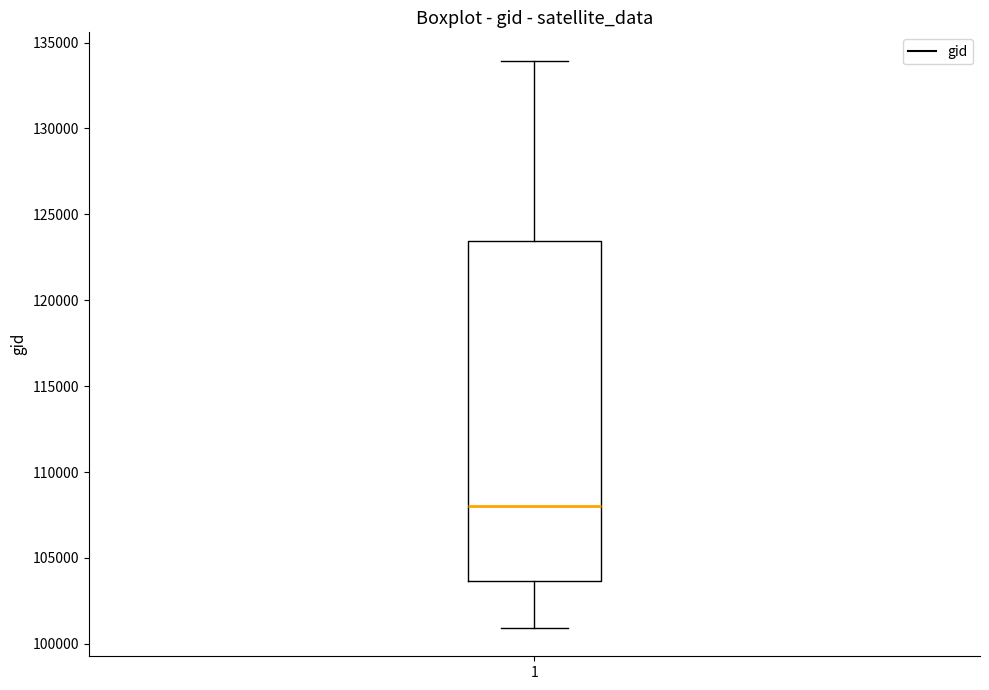

Read this box plot against the y-axis: the position of the median line, the range covered by the box, and the ends of both whiskers. The values are not printed on the chart, so give them approximately, as read against the axis.

median 108000, box 103500 to 123500, whiskers 101000 to 134000